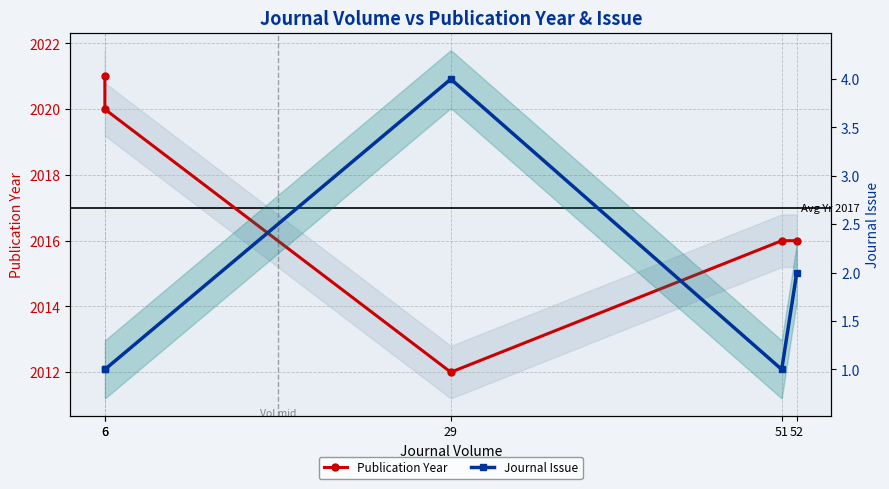

Does the chart have visible grid lines?

Yes